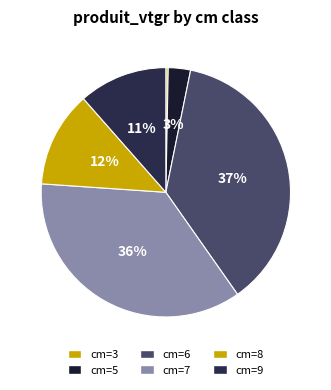

Is cm=3 the majority of the pie?

No